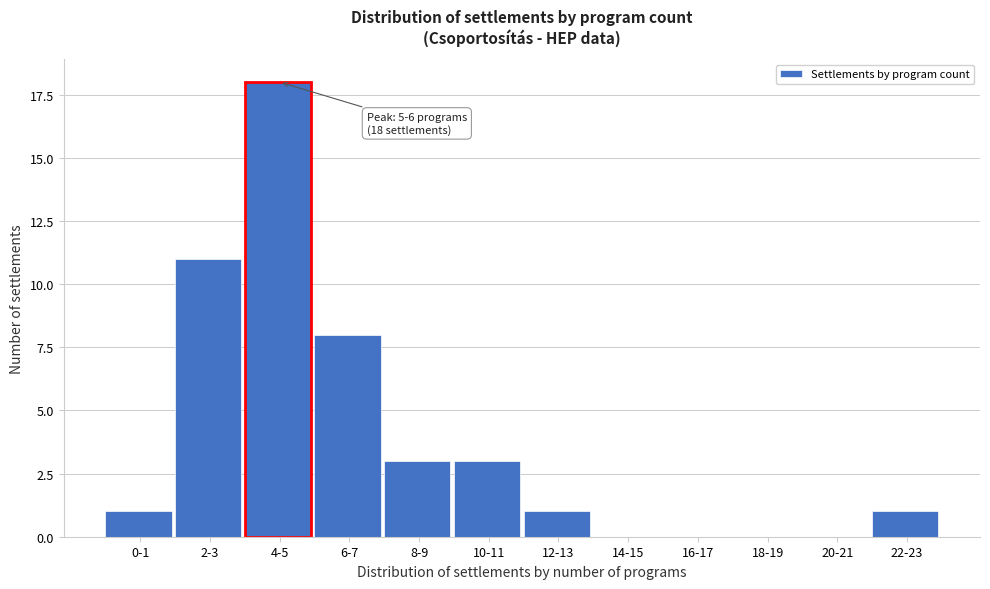

Is it true that the value at 10-11 is 5?

False